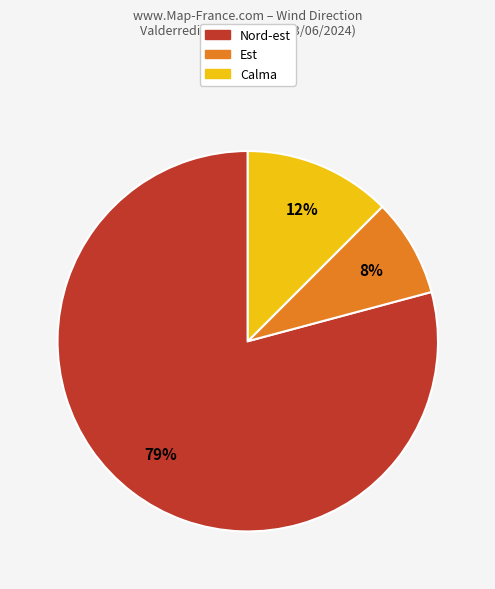

Is there a majority slice in this chart?

Yes